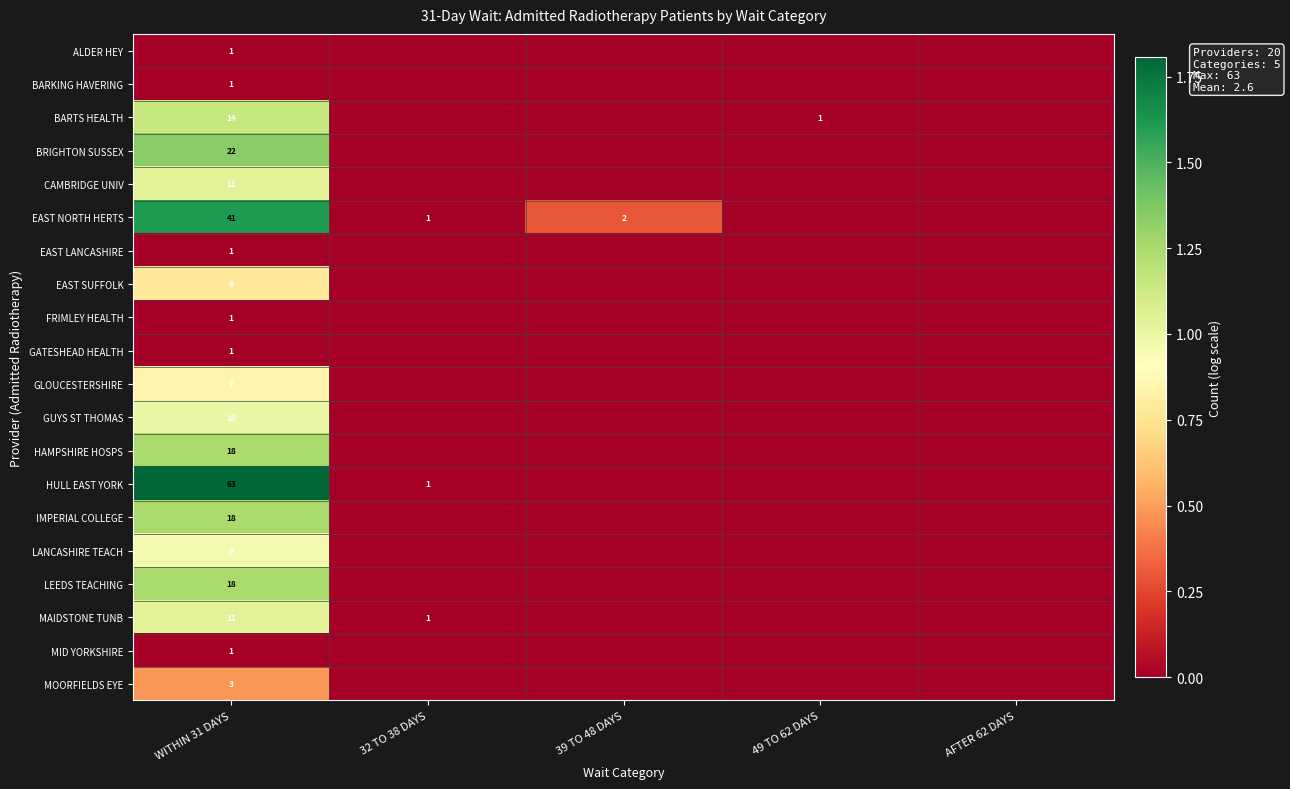

The IMPERIAL COLLEGE series shows 18 at WITHIN 31 DAYS. True or false?

True